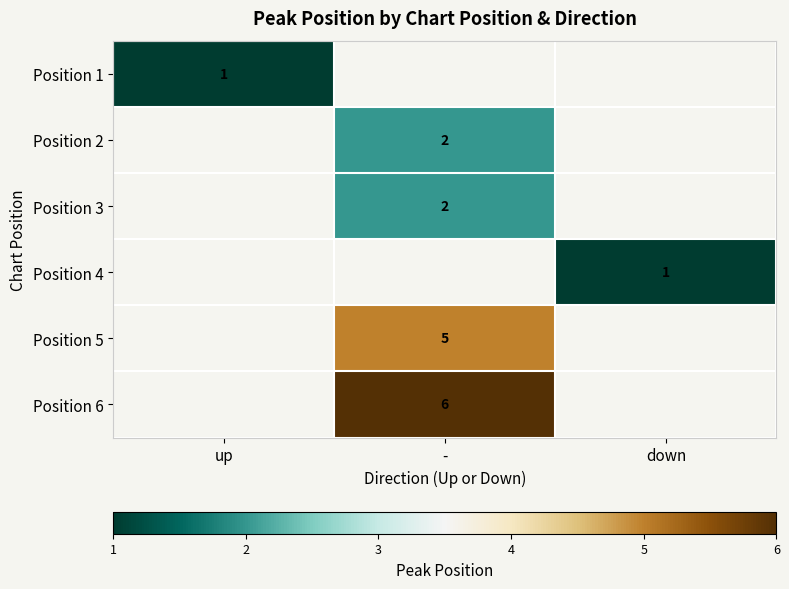

True or false: Position 1 has a value of 1 at up.

True